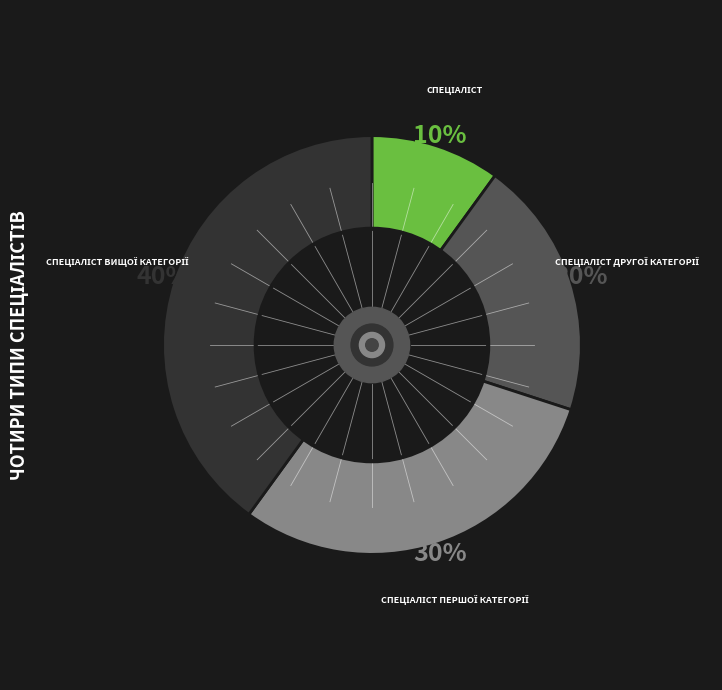

To the nearest percent, what is the difference between the largest and smallest slice percentages?

30%